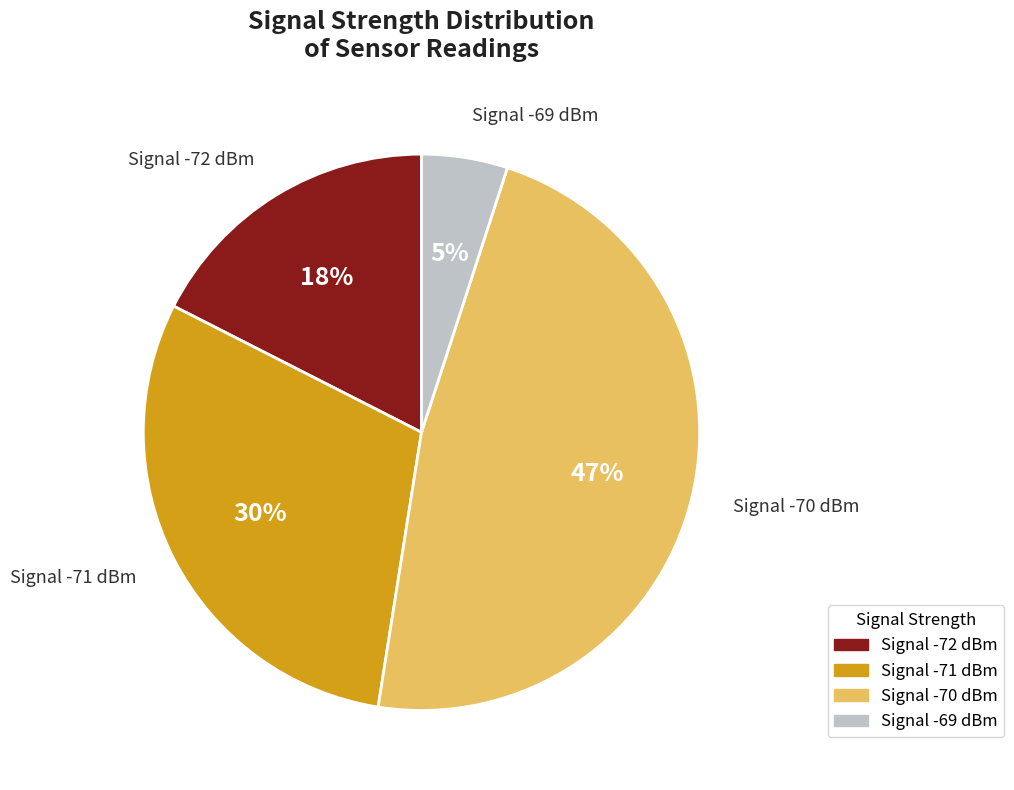

To the nearest percent, what is the average slice percentage?

25%